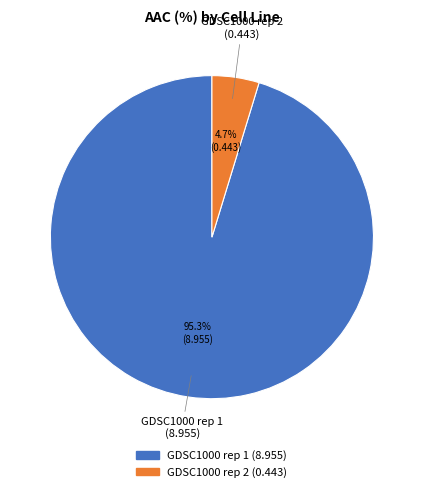

To the nearest percent, what portion does GDSC1000 rep 2 represent?

5%